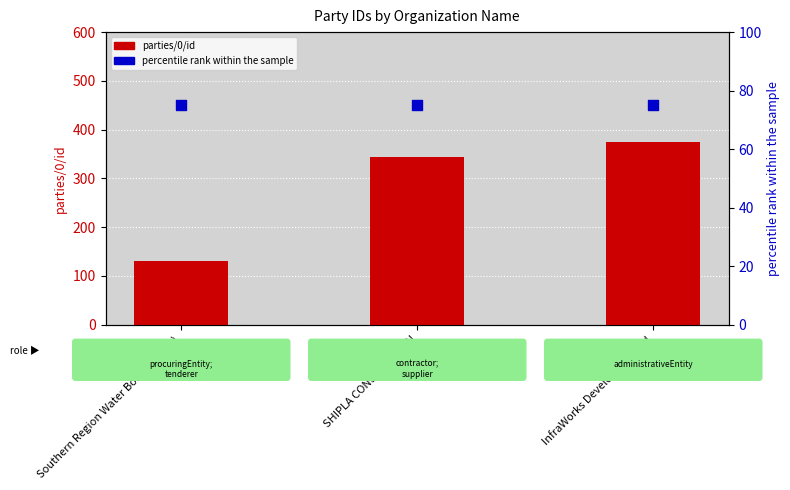

Which series contains the highest Y value?

parties/0/id